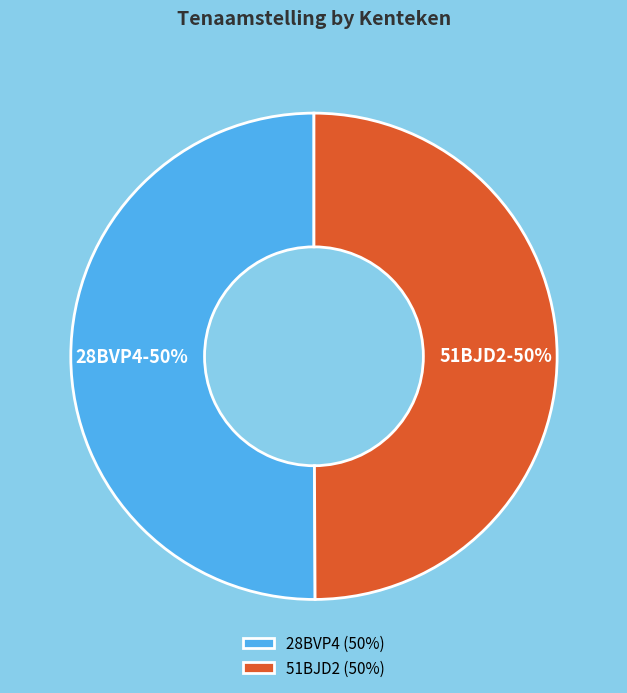

To the nearest percent, what is the combined percentage of 51BJD2 and 28BVP4?

100%